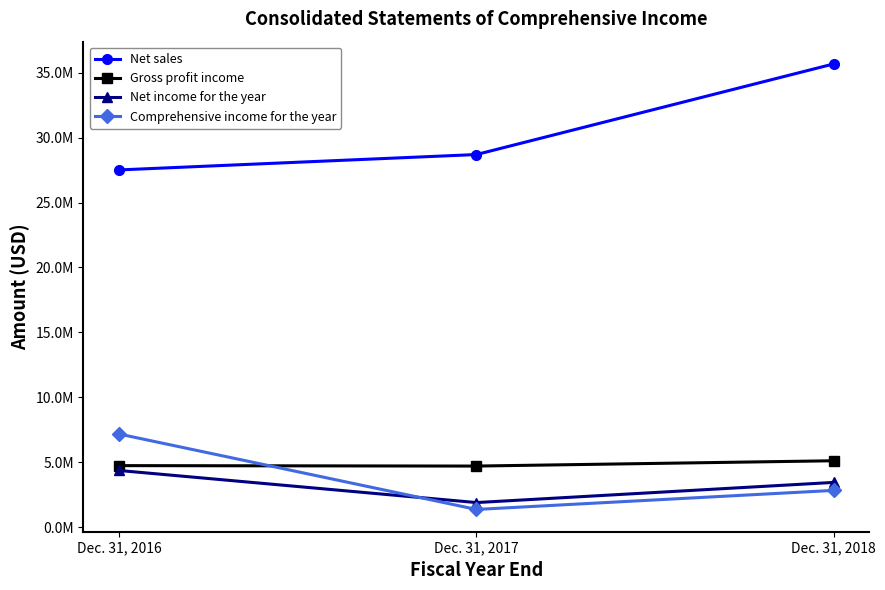

What is the approximate value of Comprehensive income for the year at Dec. 31, 2017?

1364726